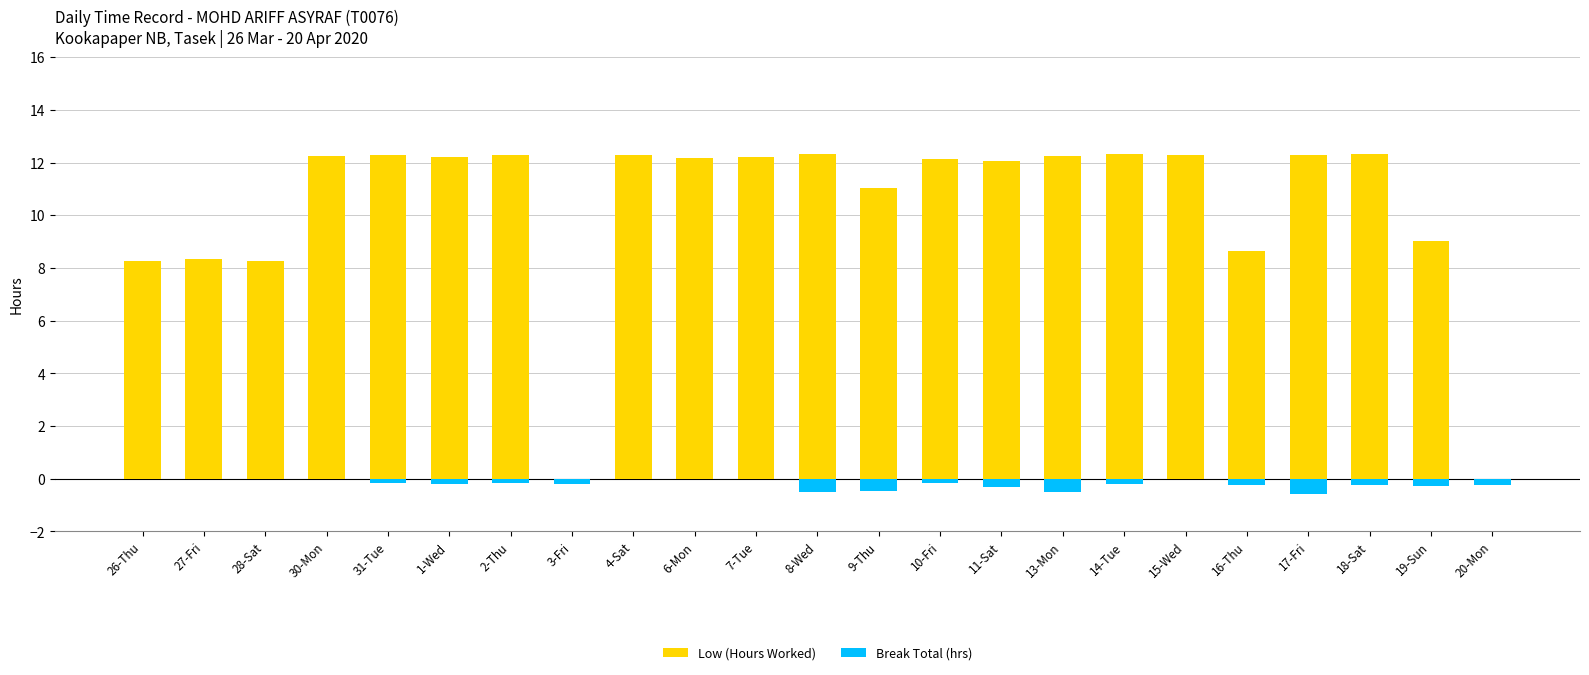

Is it true that Low (Hours Worked) equals 20.4 at 14-Tue?

False